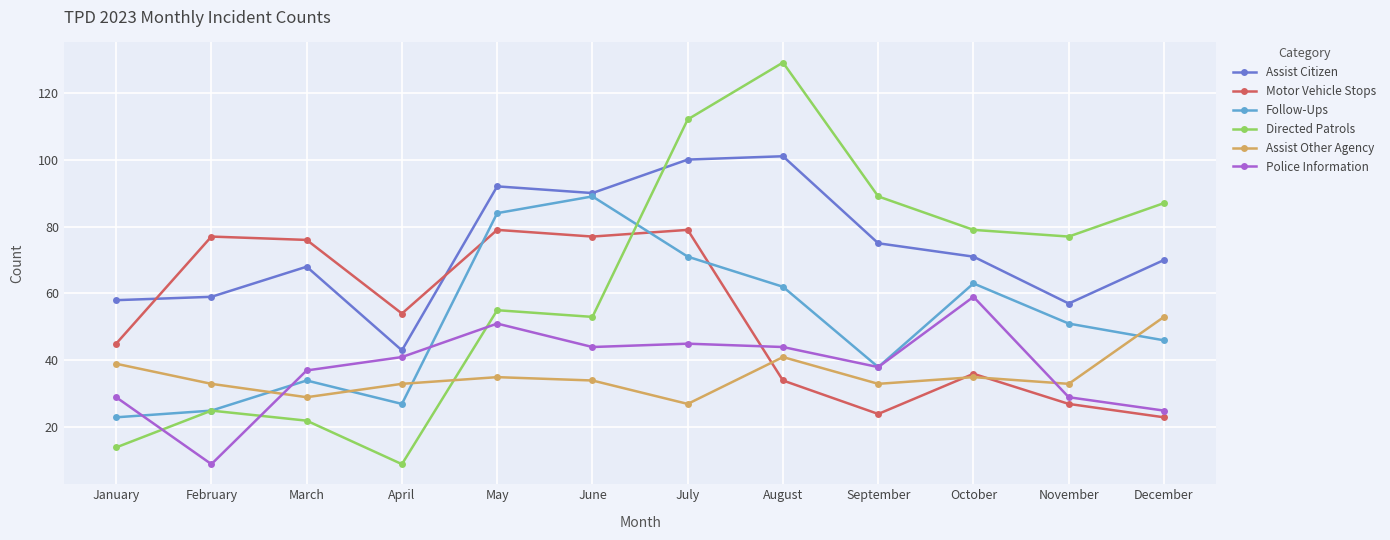

What is the sum of the Motor Vehicle Stops values at February and July?

156